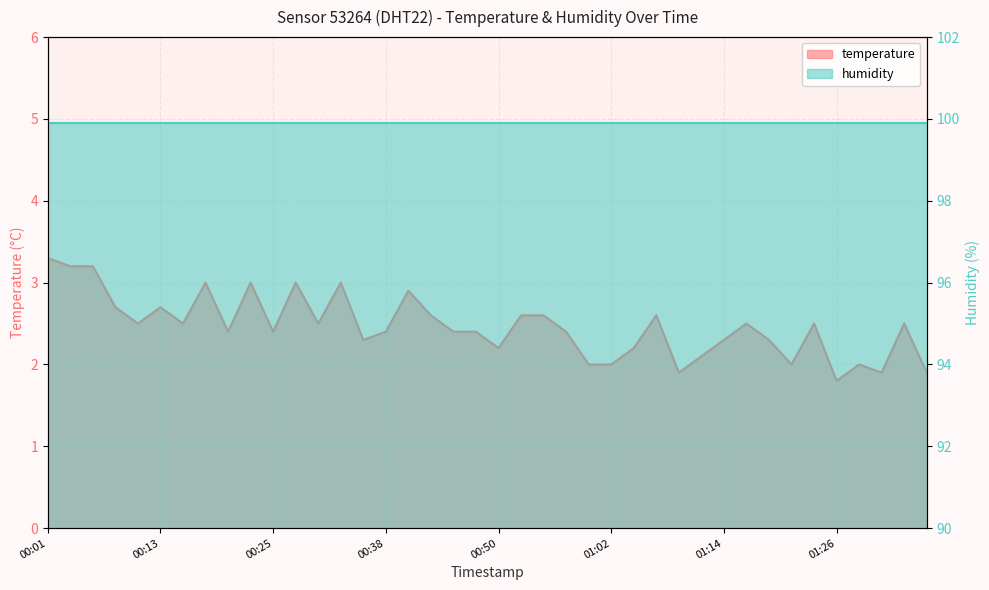

Rank the categories by value from highest to lowest.

2024-01-27T00:01, 2024-01-27T00:03, 2024-01-27T00:06, 2024-01-27T00:18, 2024-01-27T00:23, 2024-01-27T00:28, 2024-01-27T00:33, 2024-01-27T00:40, 2024-01-27T00:08, 2024-01-27T00:13, 2024-01-27T00:42, 2024-01-27T00:52, 2024-01-27T00:55, 2024-01-27T01:07, 2024-01-27T00:11, 2024-01-27T00:16, 2024-01-27T00:30, 2024-01-27T01:17, 2024-01-27T01:24, 2024-01-27T01:34, 2024-01-27T00:21, 2024-01-27T00:25, 2024-01-27T00:38, 2024-01-27T00:45, 2024-01-27T00:47, 2024-01-27T00:57, 2024-01-27T00:35, 2024-01-27T01:14, 2024-01-27T01:19, 2024-01-27T00:50, 2024-01-27T01:05, 2024-01-27T01:12, 2024-01-27T01:00, 2024-01-27T01:02, 2024-01-27T01:22, 2024-01-27T01:29, 2024-01-27T01:09, 2024-01-27T01:31, 2024-01-27T01:36, 2024-01-27T01:26